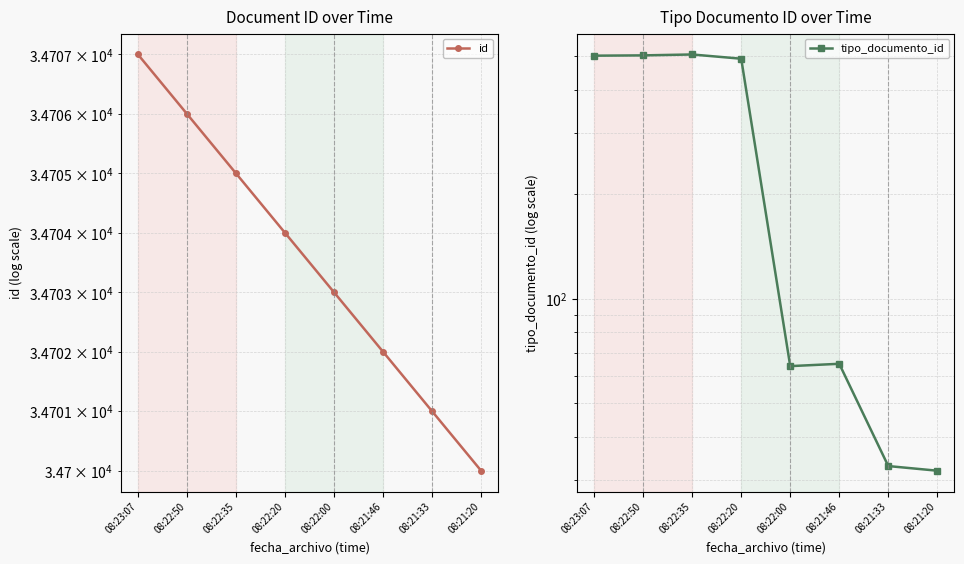

At which label does tipo_documento_id reach its minimum?

08:21:20